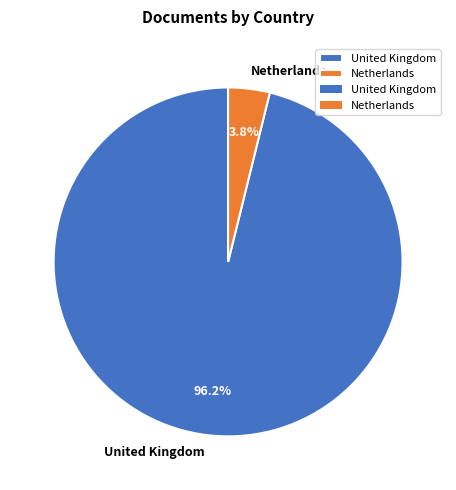

To the nearest percent, what portion does United Kingdom represent?

96%